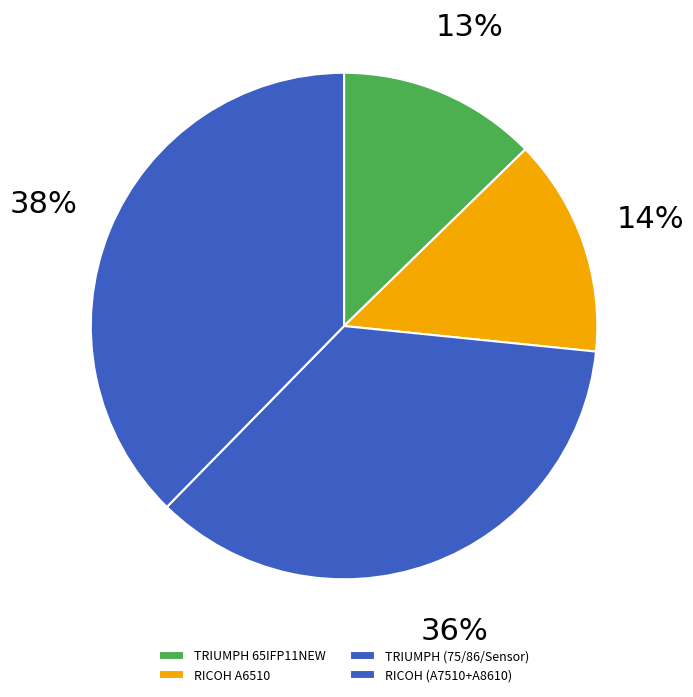

How many segments does this pie chart have?

4